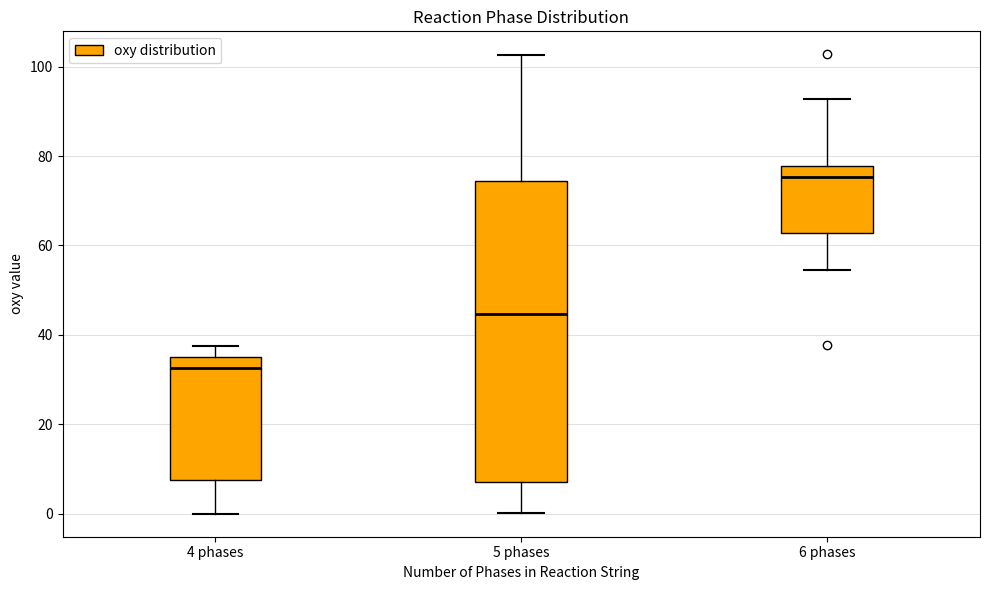

Reading left to right, transcribe this box plot: for each box, give where its median line is, the range the box spans, and where its two whiskers end, as read against the y-axis. The values are not printed on the chart, so give them approximately, as read against the axis.

4 phases: median 32, box 8 to 36, whiskers 0 to 38
5 phases: median 44, box 8 to 74, whiskers 0 to 102
6 phases: median 76, box 62 to 78, whiskers 54 to 92